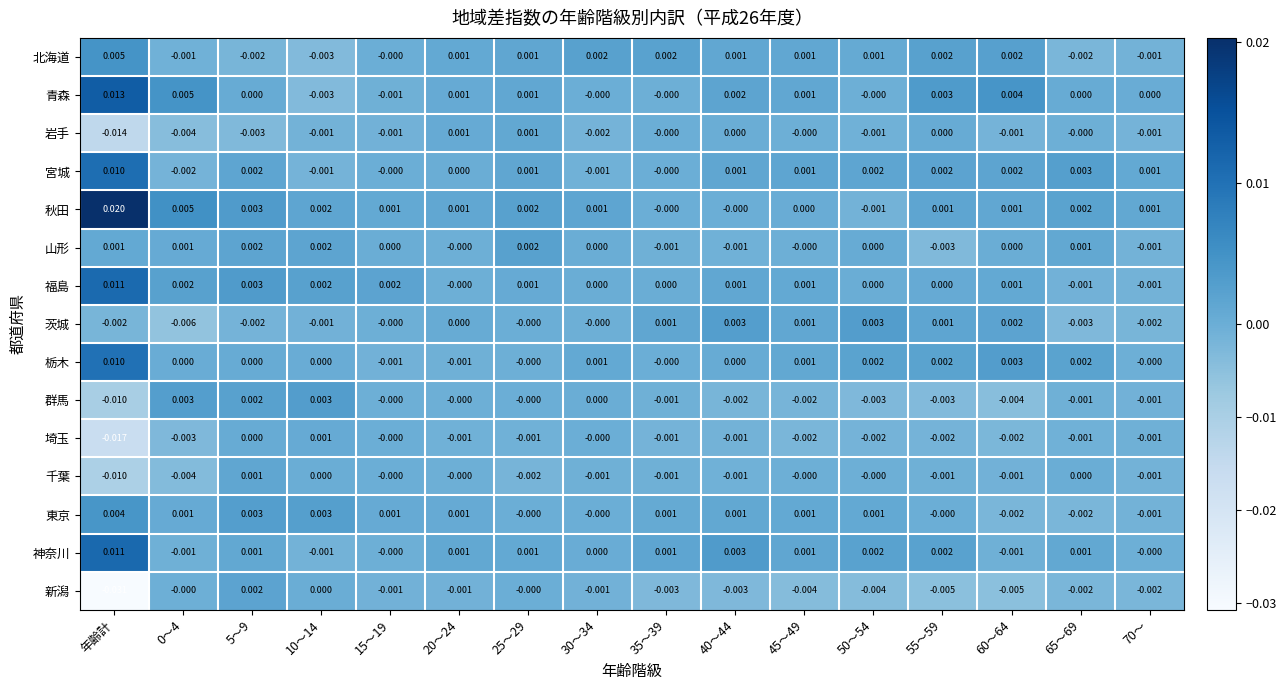

Where does the 東京 series first go above 0?

年齢計